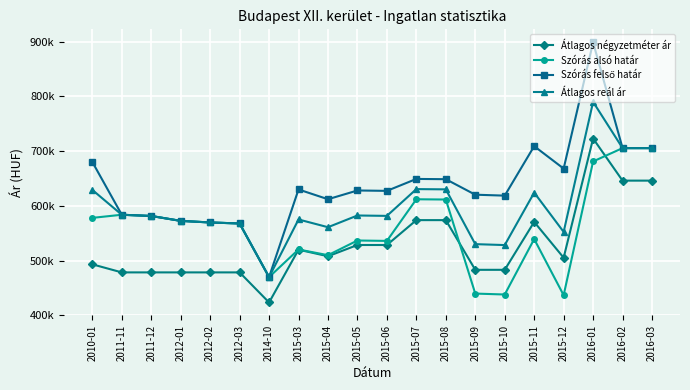

Reading left to right, extract all data points from this chart.

Átlagos négyzetméter ár: 2010-01=493011	2011-11=478260	2011-12=478260	2012-01=478260	2012-02=478260	2012-03=478260	2014-10=423280	2015-03=519778	2015-04=507762	2015-05=528337	2015-06=528337	2015-07=573815	2015-08=573815	2015-09=482969	2015-10=482969	2015-11=570514	2015-12=505118	2016-01=723008	2016-02=646017	2016-03=646017
Szórás alsó határ: 2010-01=577922	2011-11=583646	2011-12=581401	2012-01=572437	2012-02=569510	2012-03=567677	2014-10=469662	2015-03=520127	2015-04=509734	2015-05=536558	2015-06=535834	2015-07=611943	2015-08=611473	2015-09=439530	2015-10=437827	2015-11=539185	2015-12=436561	2016-01=681071	2016-02=705485	2016-03=705485
Szórás felső határ: 2010-01=680194	2011-11=583646	2011-12=581401	2012-01=572437	2012-02=569510	2012-03=567677	2014-10=469662	2015-03=629881	2015-04=612006	2015-05=628020	2015-06=627296	2015-07=649111	2015-08=648641	2015-09=620296	2015-10=618593	2015-11=709035	2015-12=668033	2016-01=898835	2016-02=705485	2016-03=705485
Átlagos reál ár: 2010-01=629058	2011-11=583646	2011-12=581401	2012-01=572437	2012-02=569510	2012-03=567677	2014-10=469662	2015-03=575004	2015-04=560870	2015-05=582289	2015-06=581565	2015-07=630527	2015-08=630057	2015-09=529913	2015-10=528210	2015-11=624110	2015-12=552297	2016-01=789953	2016-02=705485	2016-03=705485